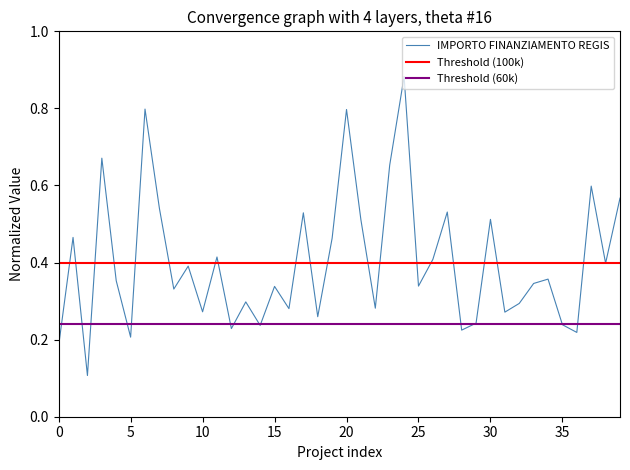

What is the smallest value displayed?

0.1